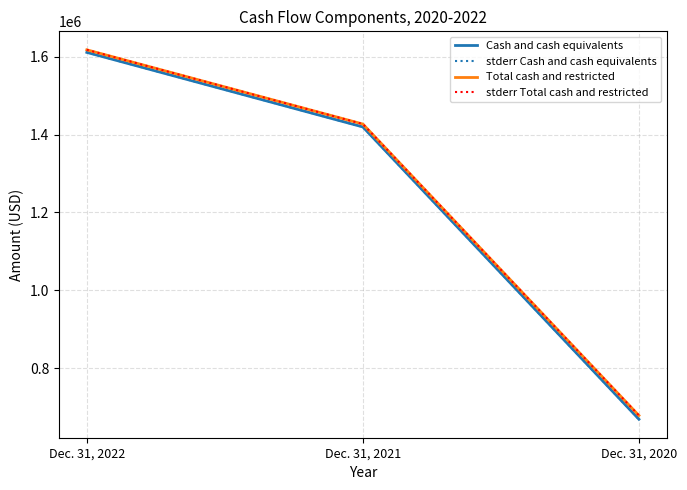

Reading left to right, transcribe all the data shown in this chart.

Cash and cash equivalents: 1611063	1419630	669230
stderr Cash and cash equivalents: 1611063	1419630	669230
Total cash and restricted: 1617660	1427064	678911
stderr Total cash and restricted: 1617660	1427064	678911